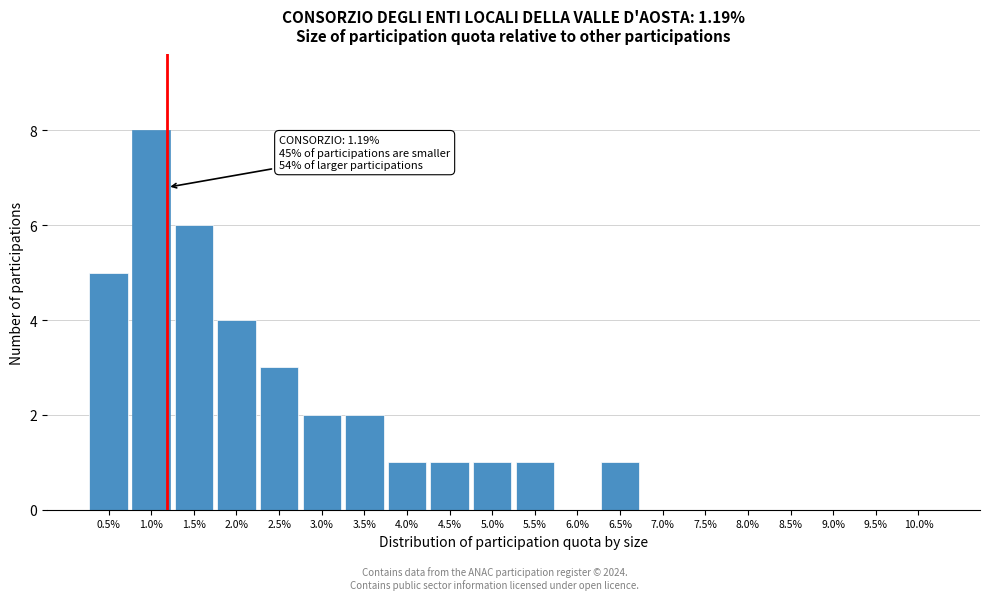

Reading right to left, list all the values displayed in this chart.

10.0%=0	9.5%=0	9.0%=0	8.5%=0	8.0%=0	7.5%=0	7.0%=0	6.5%=1	6.0%=0	5.5%=1	5.0%=1	4.5%=1	4.0%=1	3.5%=2	3.0%=2	2.5%=3	2.0%=4	1.5%=6	1.0%=8	0.5%=5